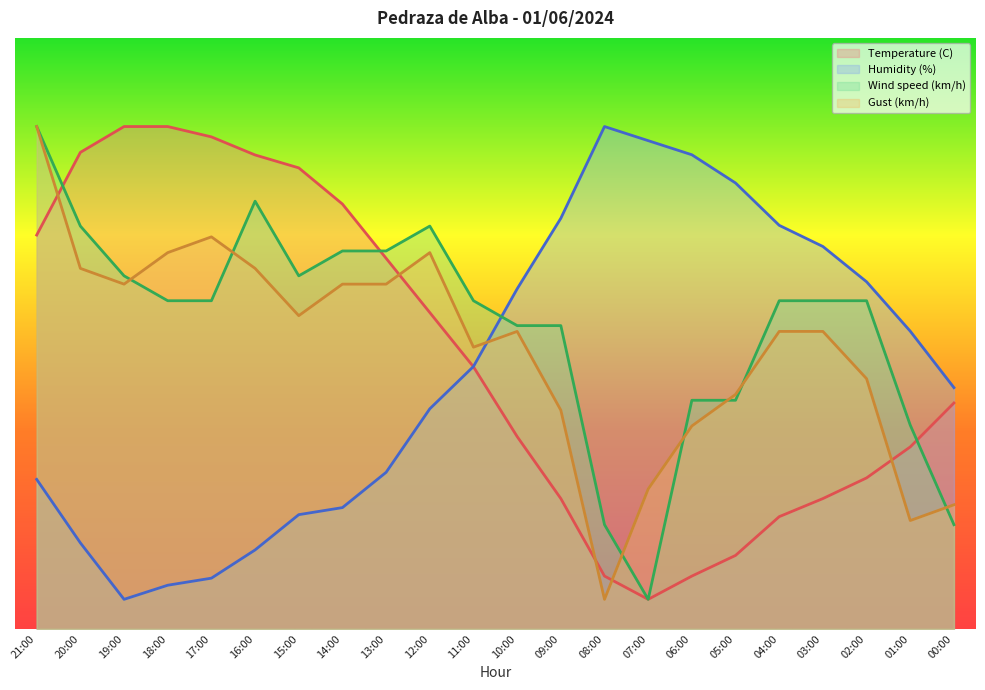

Is it true that Humidity (%) equals 21.6 at 16:00?

False